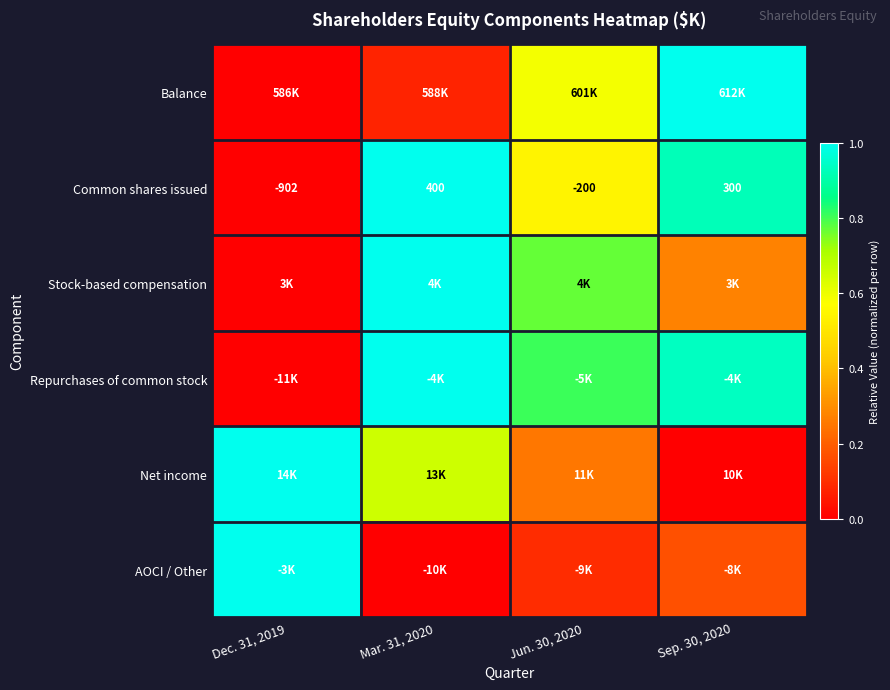

The Balance series shows 0.5 at Dec. 31, 2019. True or false?

False